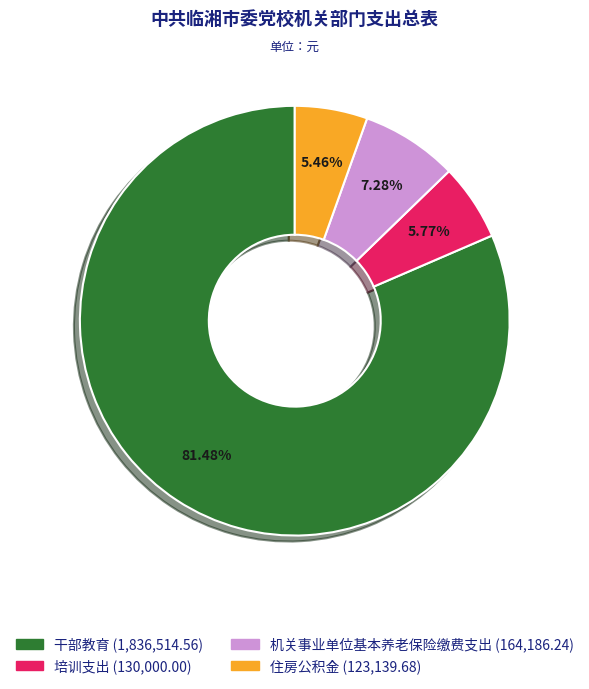

Which slice is the largest?

干部教育